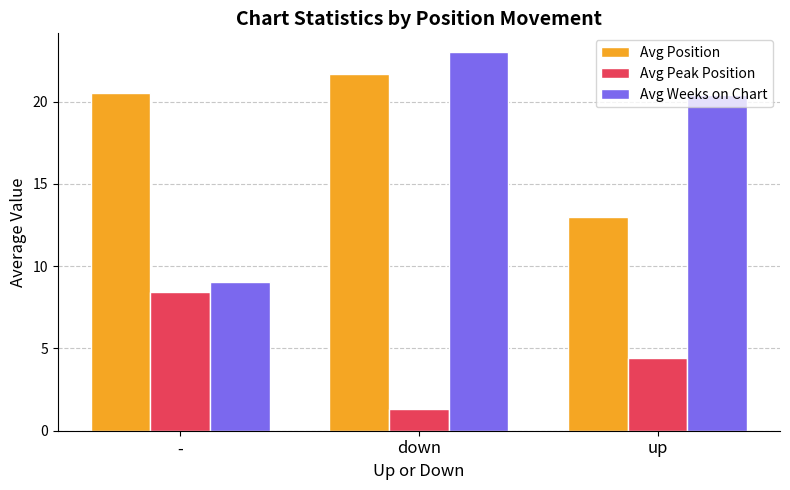

How many groups of bars are there?

3